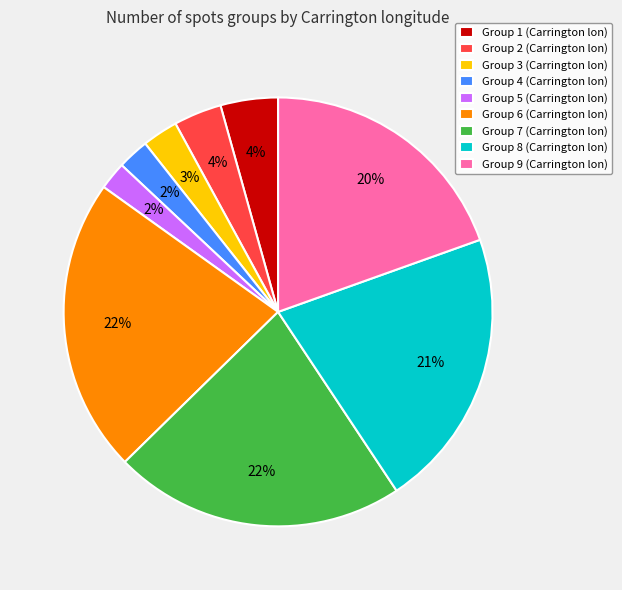

Count the number of slices in the pie.

9